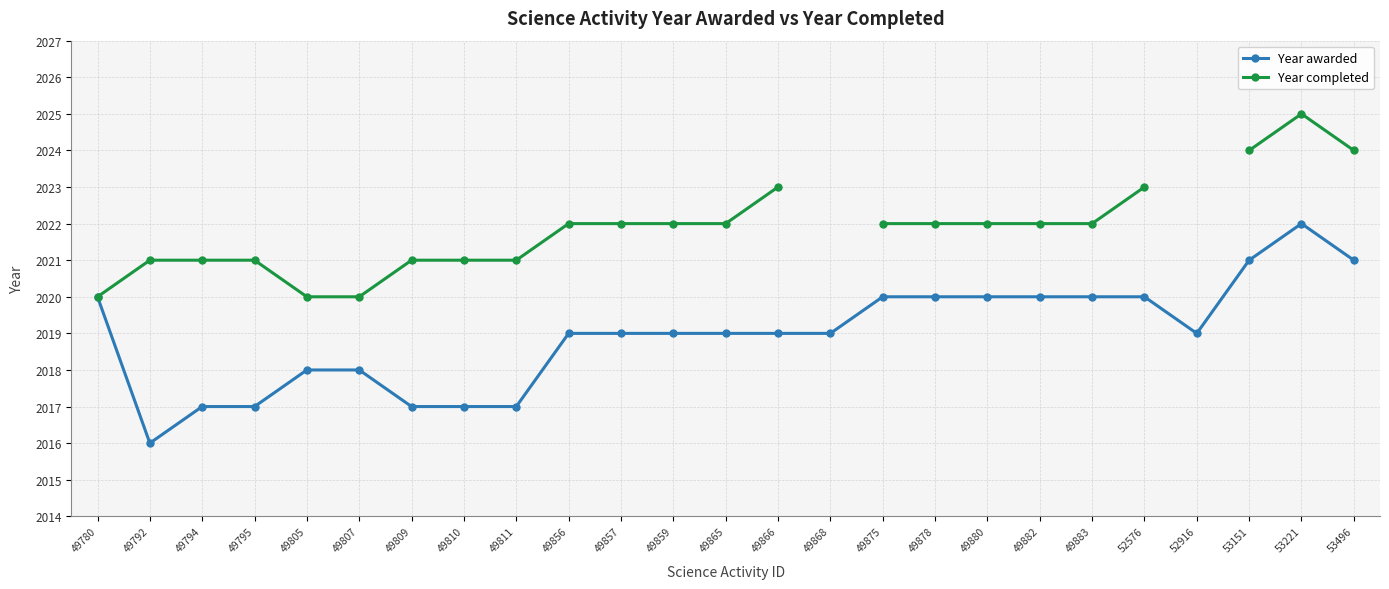

Which series has the widest spread of values?

Year awarded